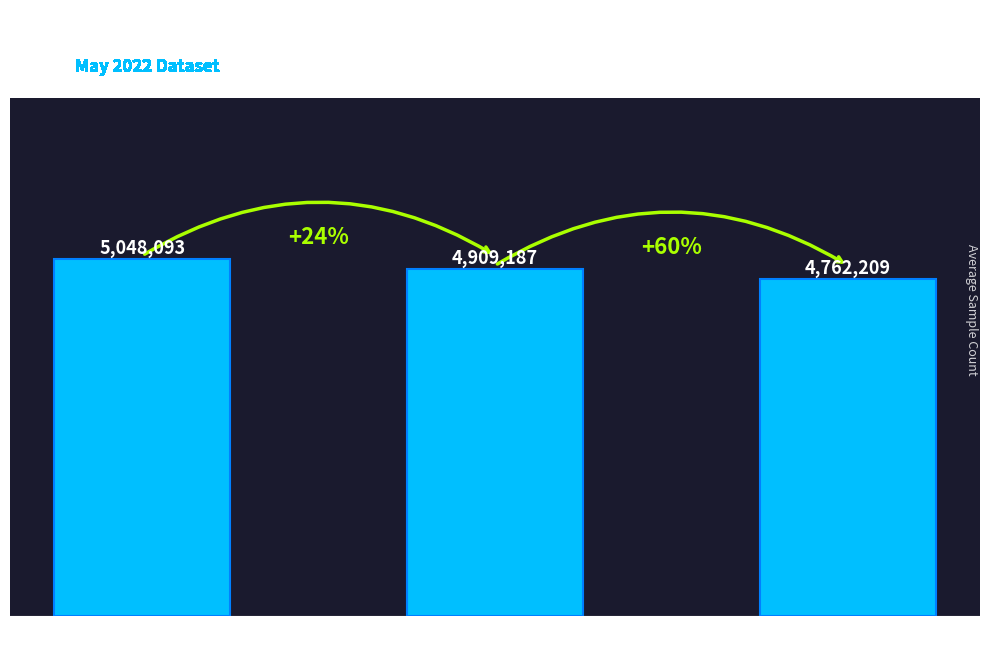

Are the bars horizontal?

No